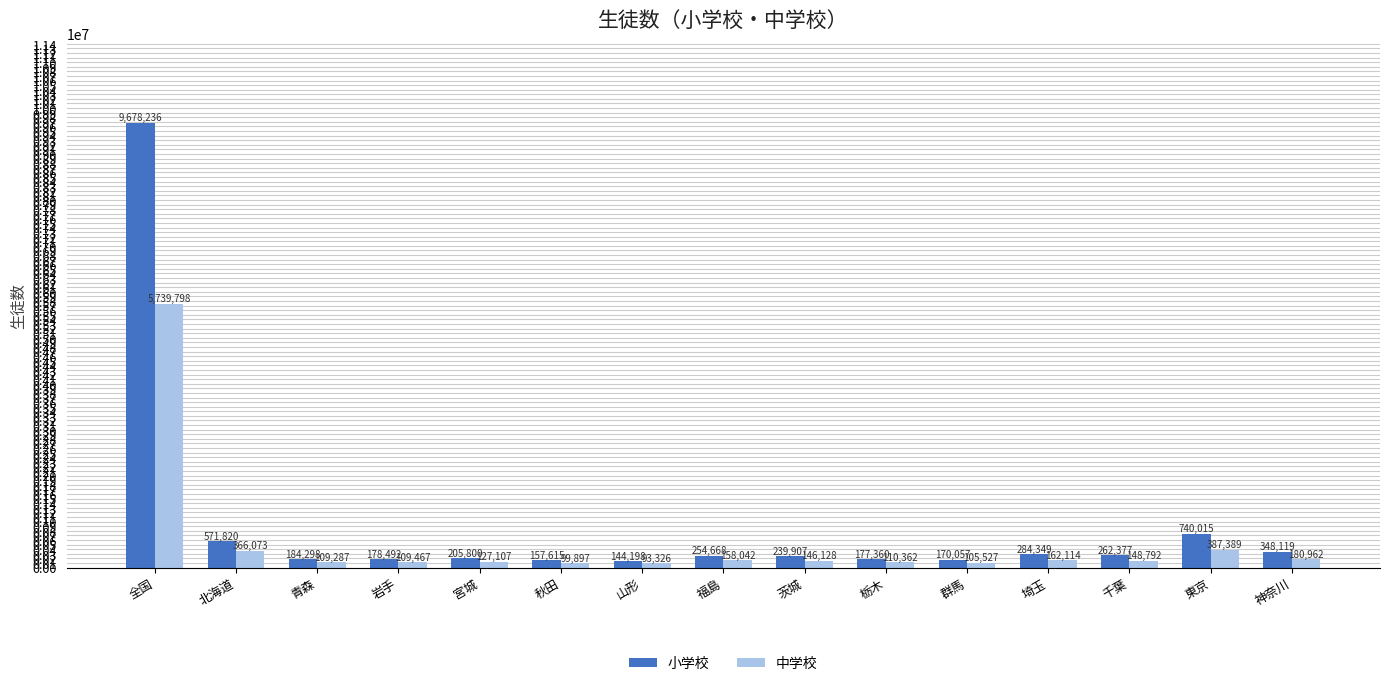

At which label does 中学校 first exceed 146128?

全国